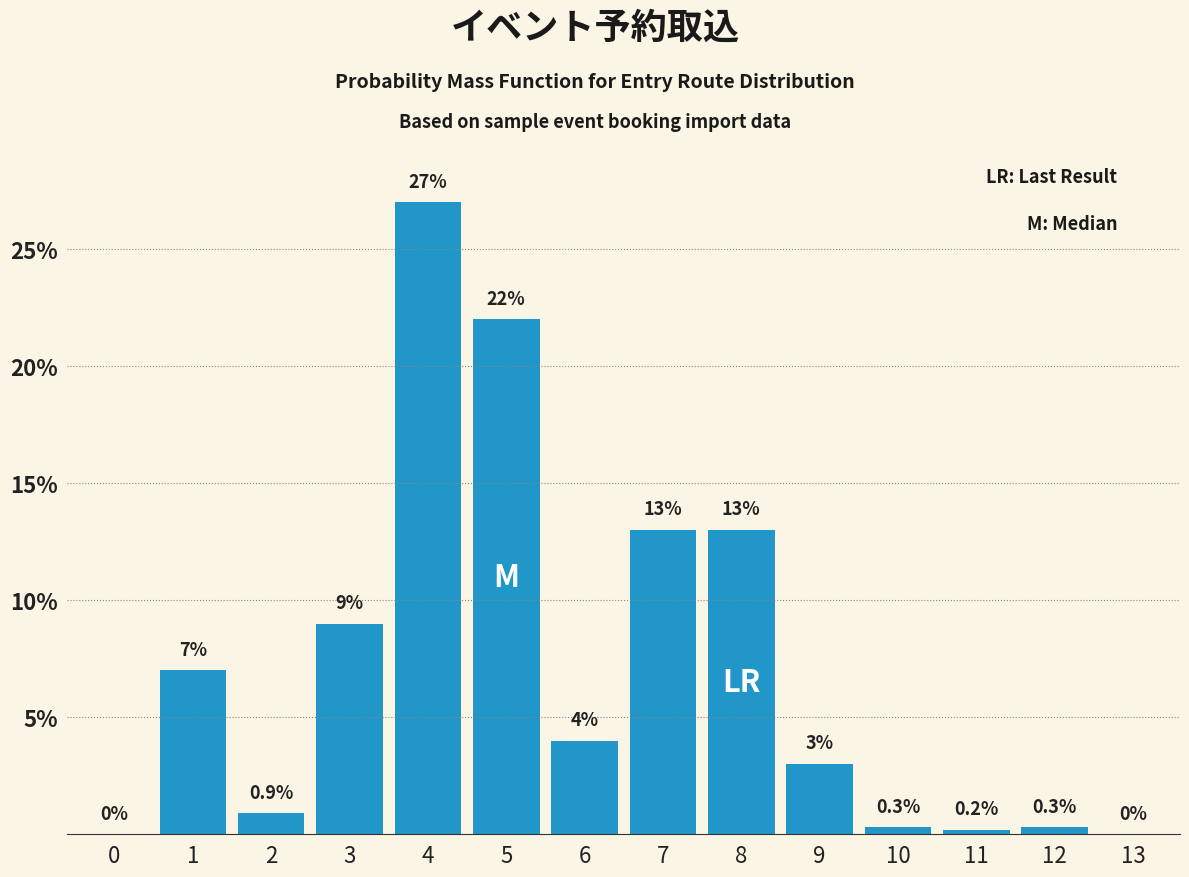

Reading left to right, extract all data points from this chart.

0=0.0	1=7.0	2=0.9	3=9.0	4=27.0	5=22.0	6=4.0	7=13.0	8=13.0	9=3.0	10=0.3	11=0.2	12=0.3	13=0.0